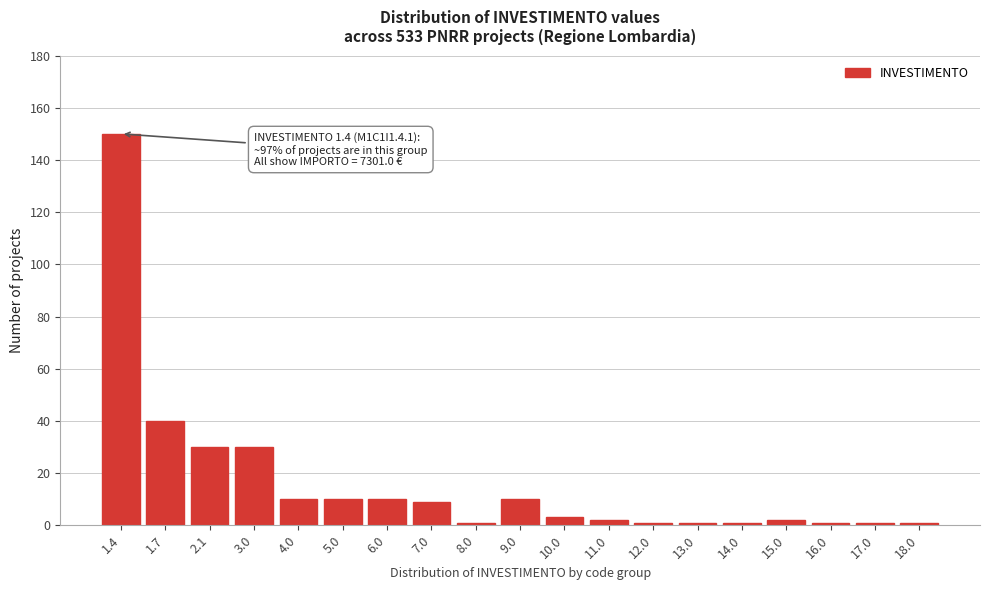

Reading right to left, transcribe all the data shown in this chart.

1	1	1	2	1	1	1	2	3	10	1	9	10	10	10	30	30	40	150